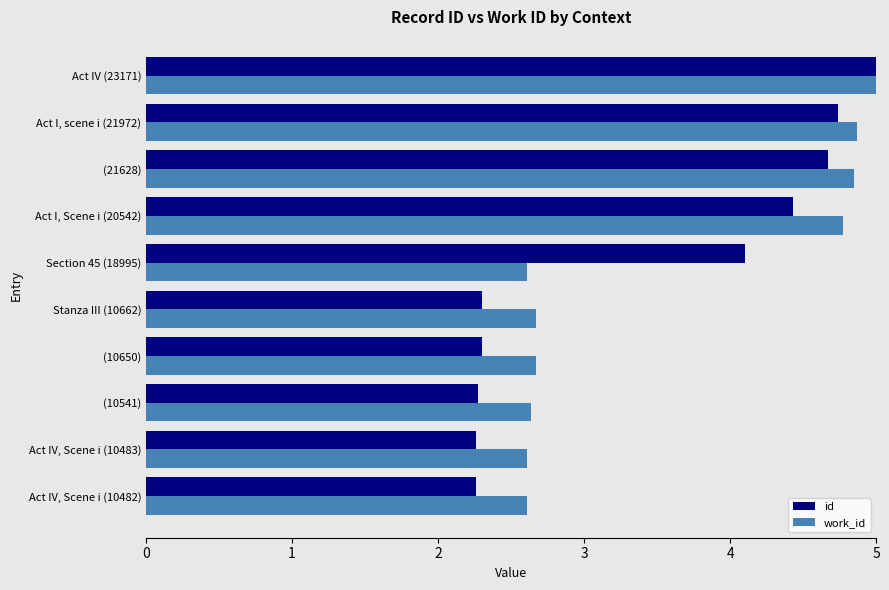

At Act I, Scene i (20542), list the series in order from smallest to largest.

id, work_id